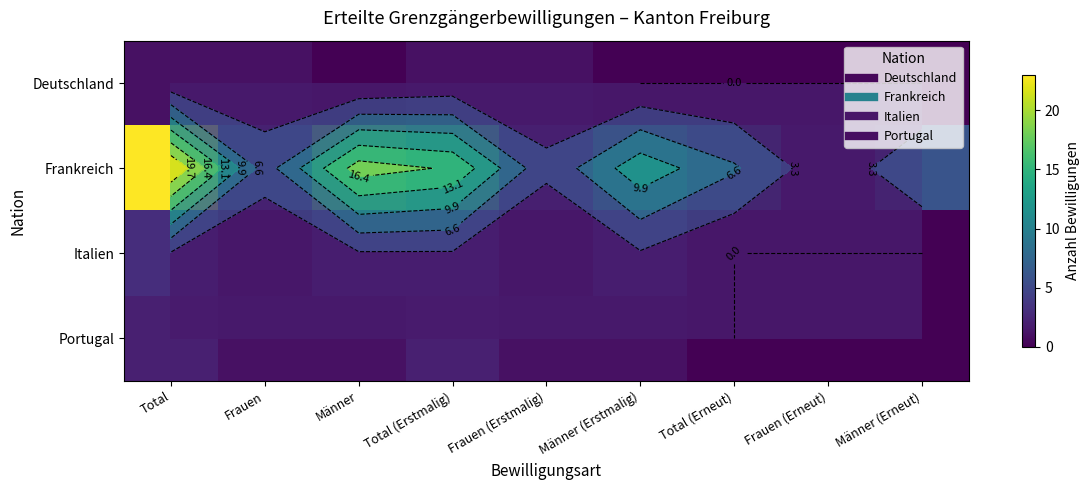

The Portugal series shows 0 at Männer (Erneut). True or false?

True